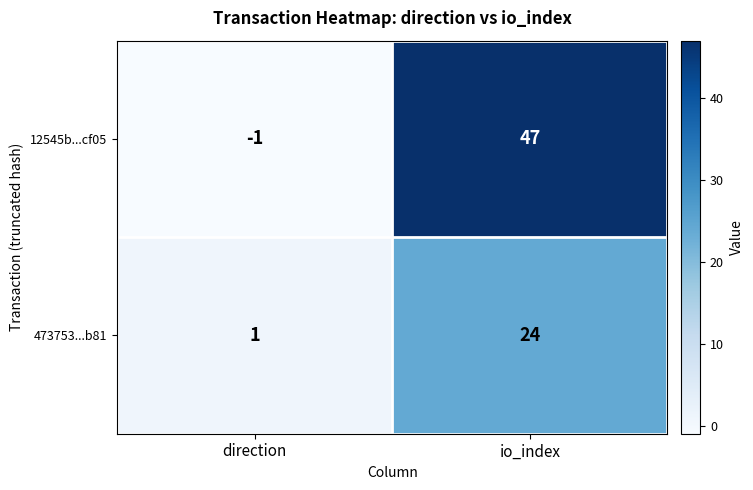

Reading right to left, transcribe all the data shown in this chart.

12545b...cf05: io_index=47	direction=-1
473753...b81: io_index=24	direction=1